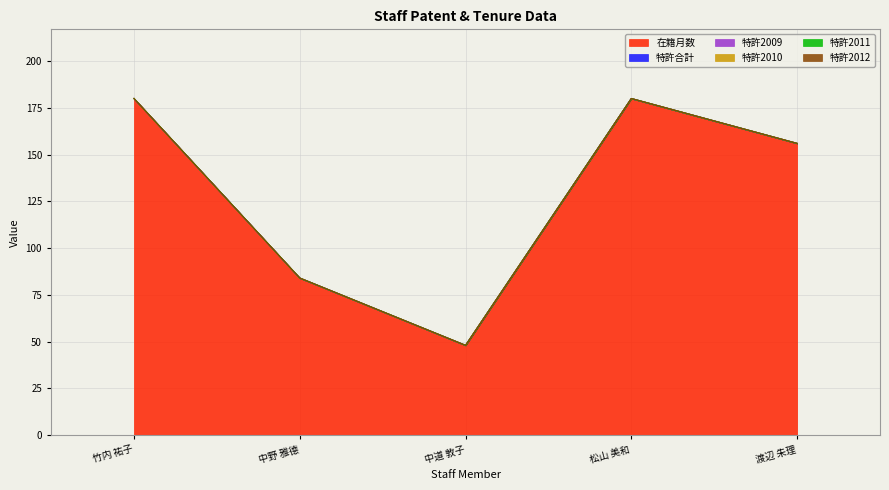

At which label does 在籍月数 reach its peak?

竹内 祐子